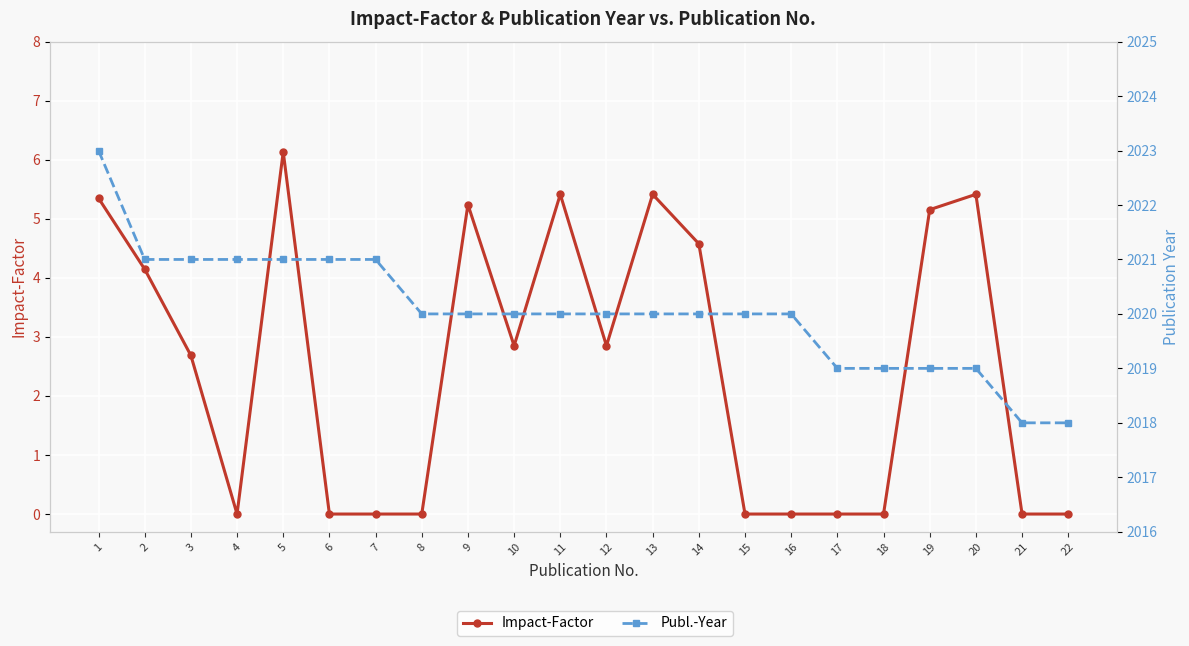

Rank the categories by Impact-Factor value from highest to lowest.

5, 11, 13, 20, 1, 9, 19, 14, 2, 10, 12, 3, 4, 6, 7, 8, 15, 16, 17, 18, 21, 22